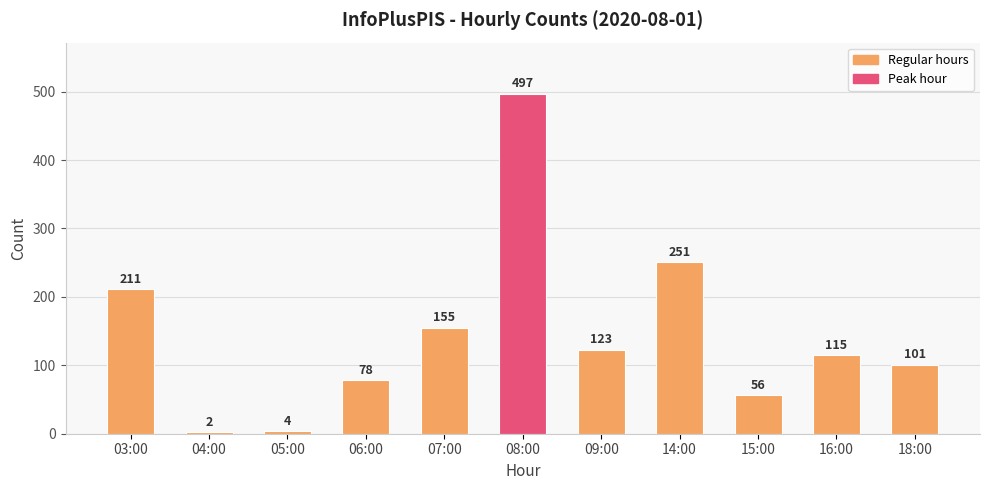

List the labels in order of value, smallest first.

04:00, 05:00, 15:00, 06:00, 18:00, 16:00, 09:00, 07:00, 03:00, 14:00, 08:00